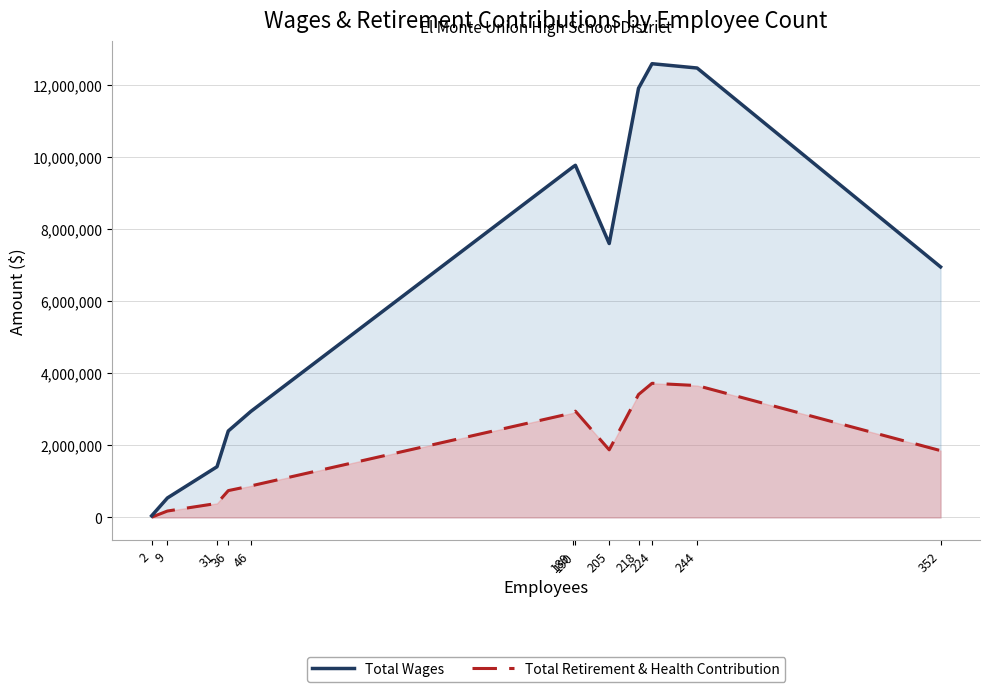

Is the value of Total Wages at 205 greater than the value of Total Retirement & Health Contribution at 2?

Yes